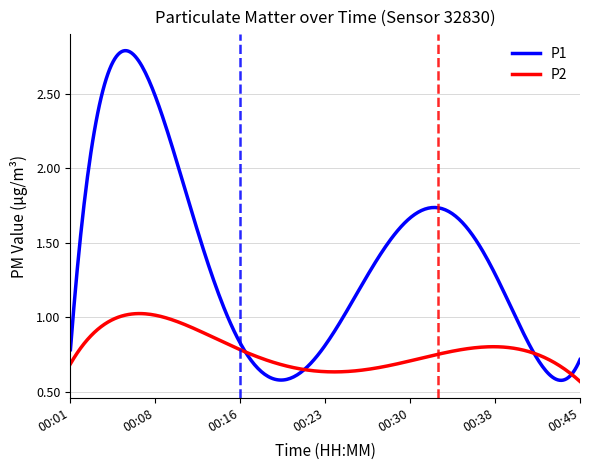

Which series has the widest spread of values?

P1